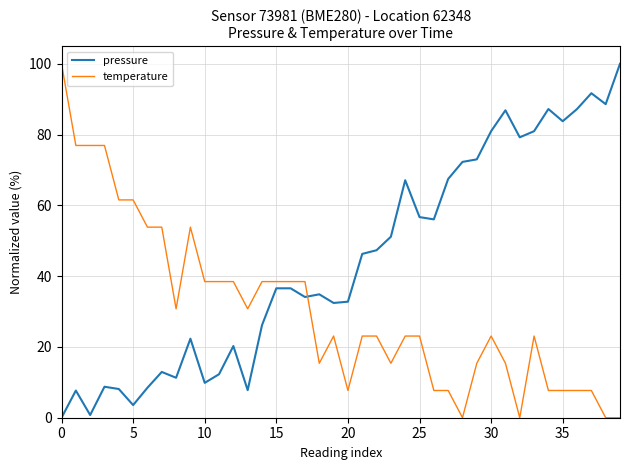

Which series ends up on top after the final intersection of pressure and temperature?

pressure